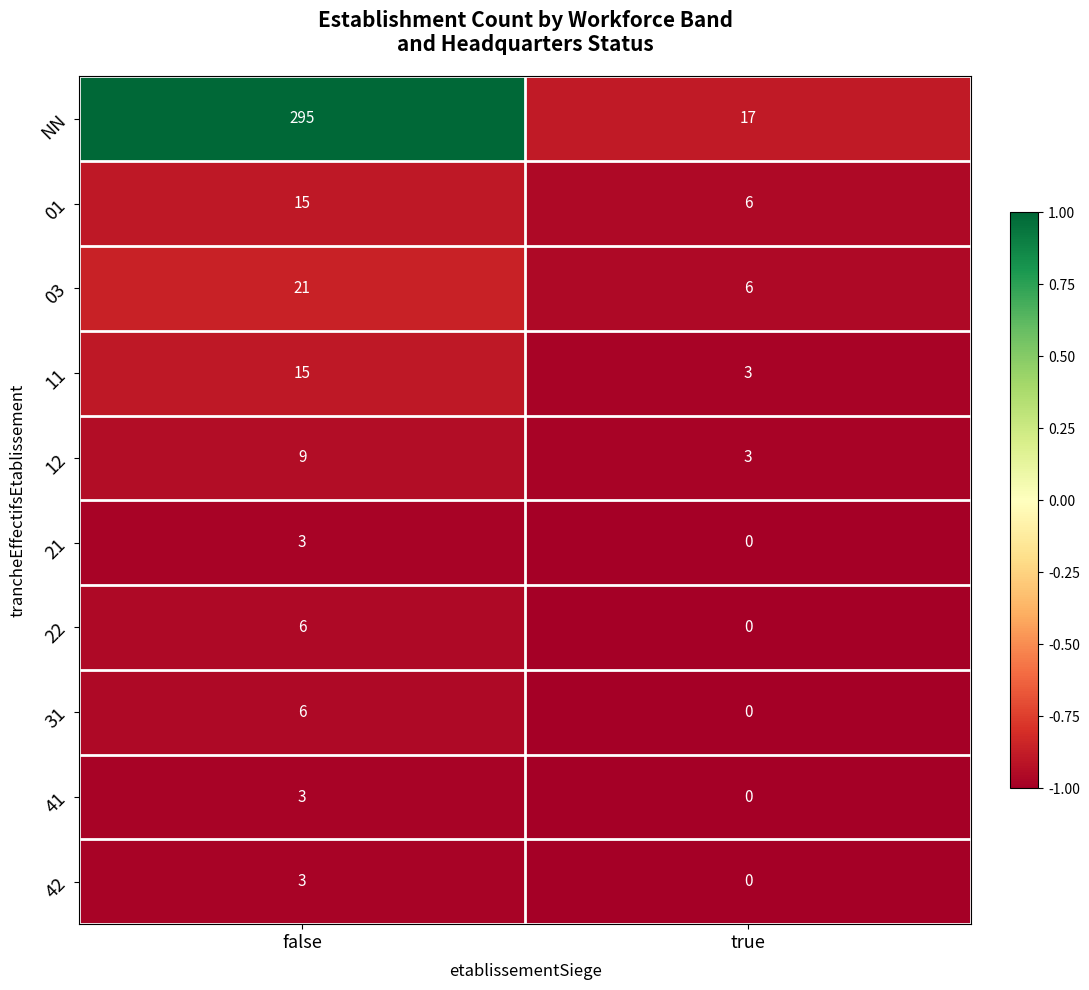

Which series has the largest total across all categories?

NN